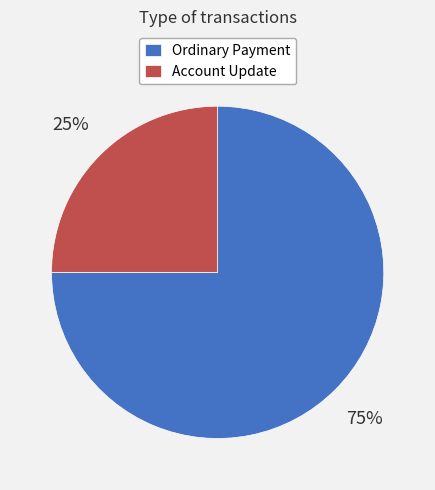

Is the sum of Ordinary Payment and Account Update greater than half?

Yes